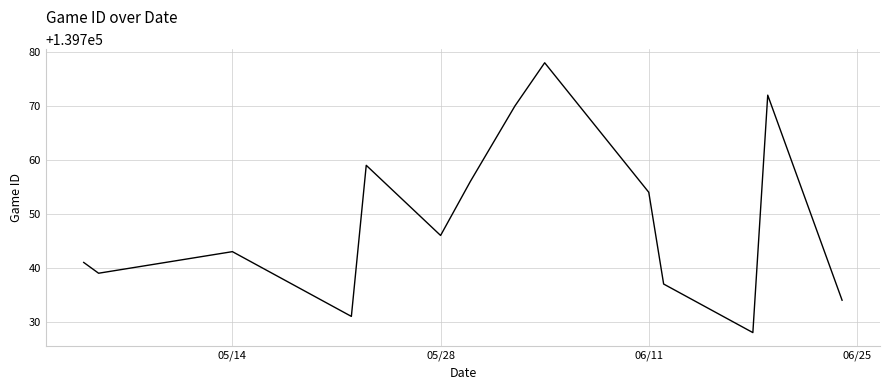

What is the maximum value shown in the chart?

139778